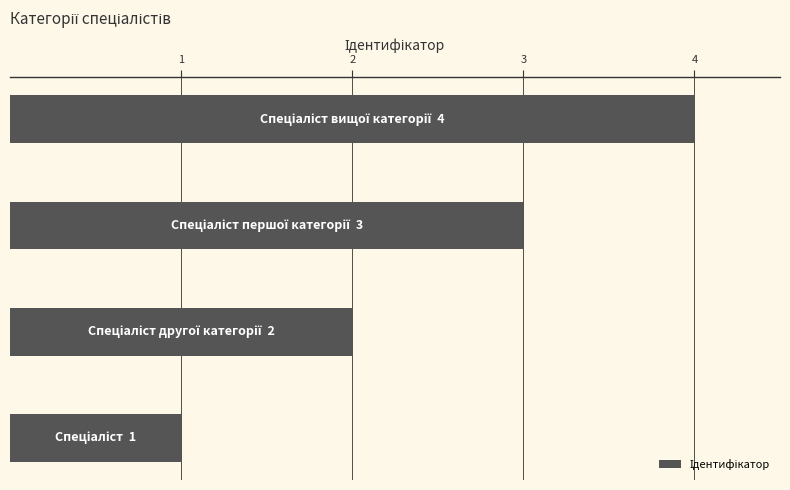

What is the sum of all values?

10